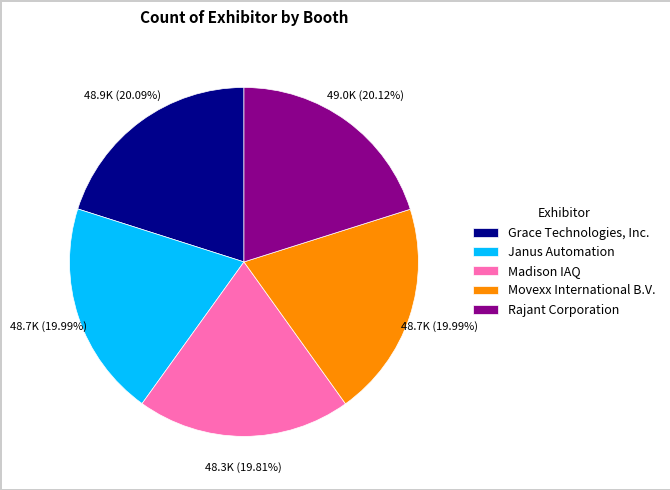

Approximately how many times larger is the value at Grace Technologies, Inc. compared to Movexx International B.V.?

1.0